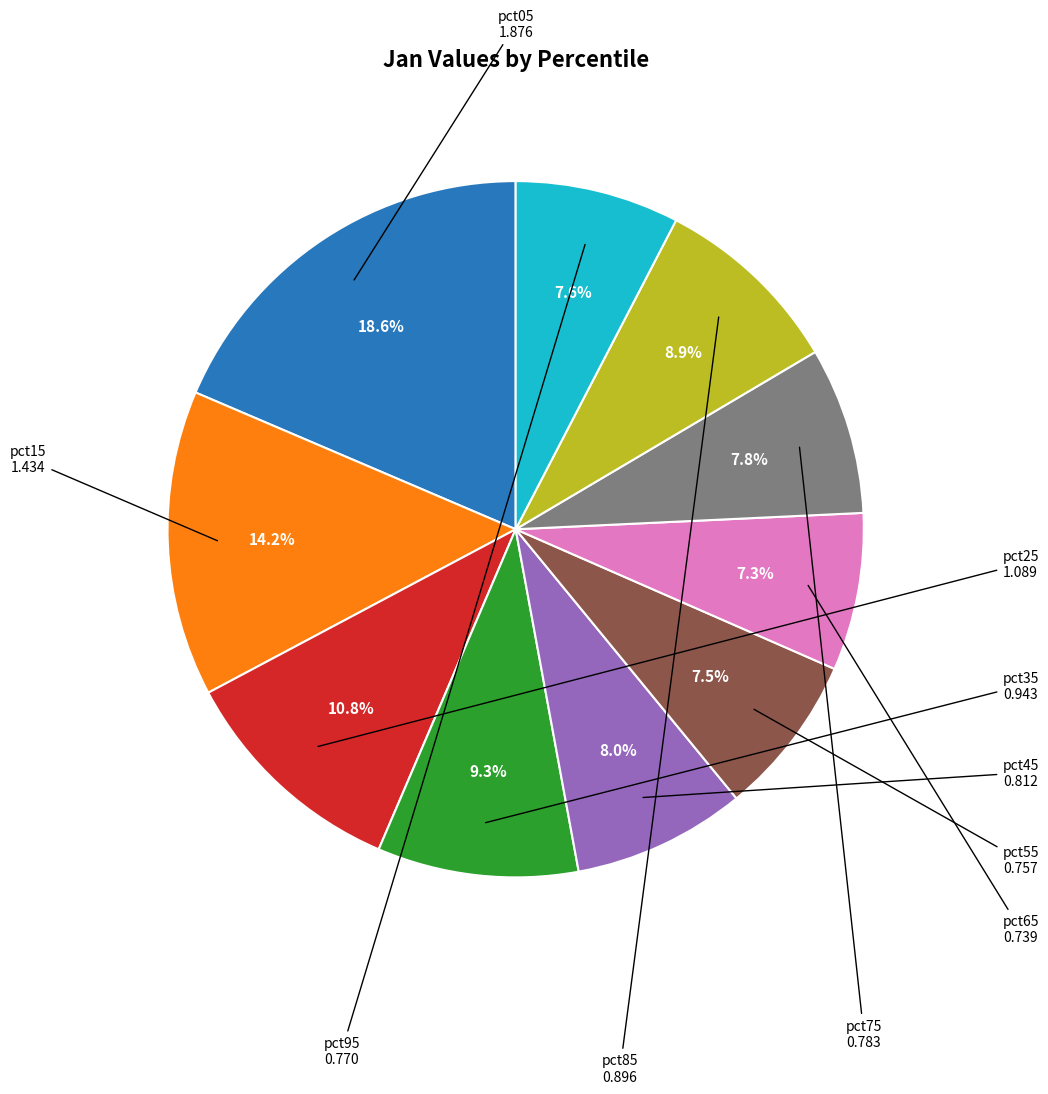

Is there a majority slice in this chart?

No